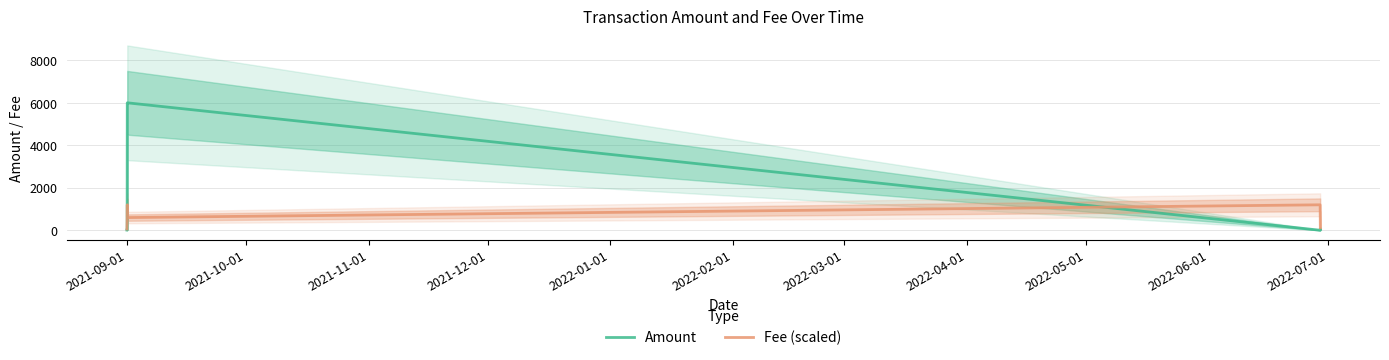

What position from the left is 2021-11-01?

3